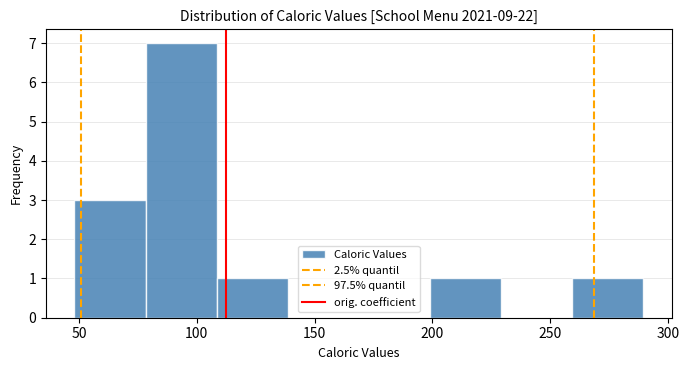

Reading left to right, transcribe this chart: for each bar, give the range it covers on the x-axis and its height. Neither the bar edges nor the heights are printed on the chart, so give them approximately, as read against the axes.

50 to 80: 3
80 to 110: 7
110 to 140: 1
140 to 170: 0
170 to 200: 0
200 to 230: 1
230 to 260: 0
260 to 290: 1